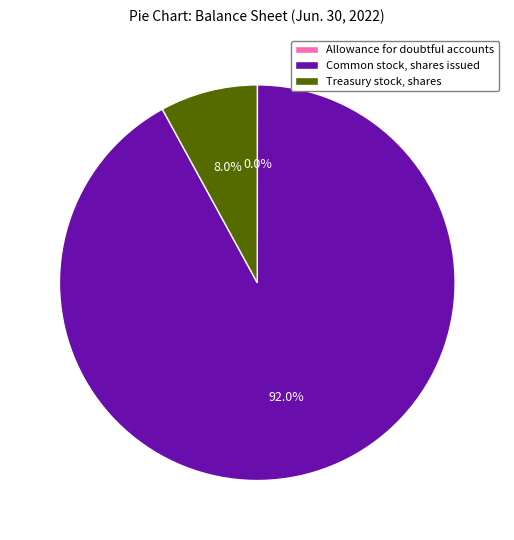

Is it true that Common stock, shares issued is 98% of the pie?

False